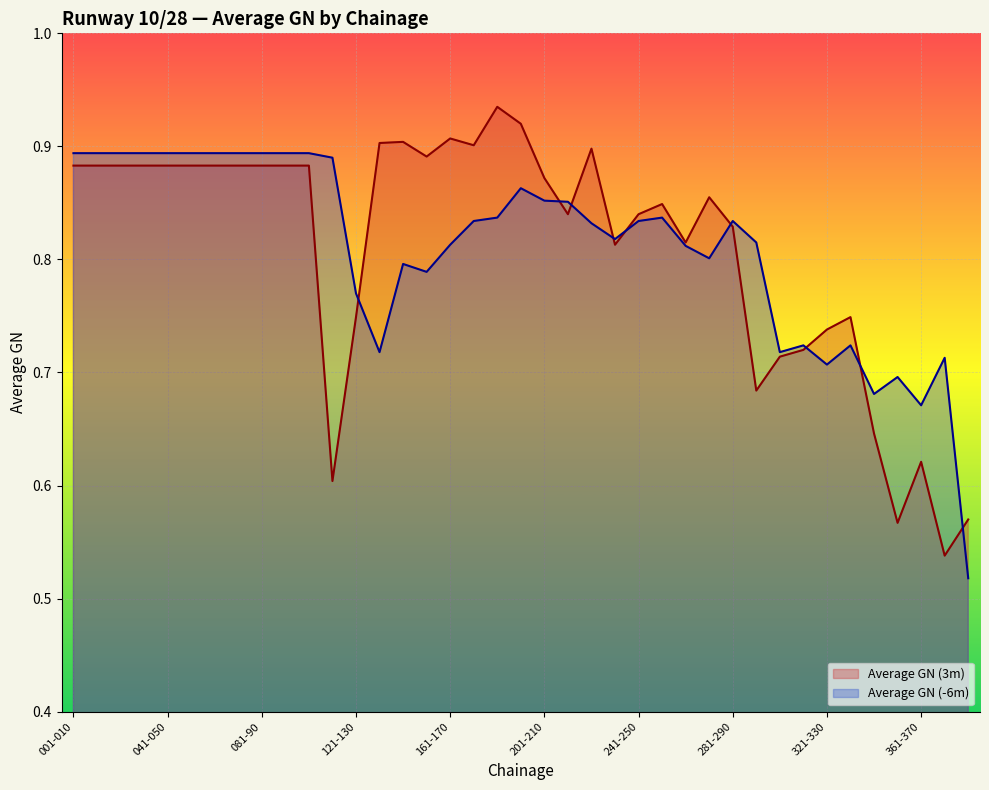

At which category is the sum across all series the highest?

191-200